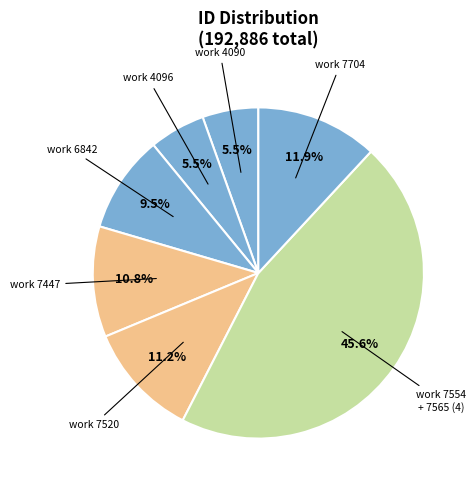

How many slices are in this pie chart?

7